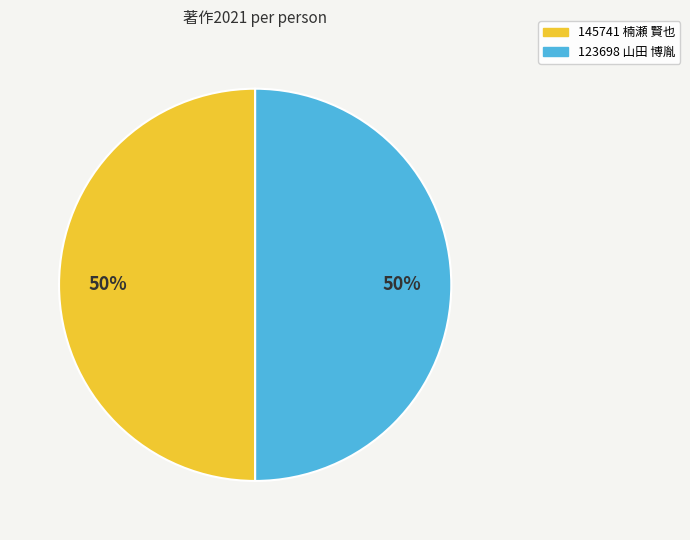

To the nearest percent, what is the average slice percentage?

50%